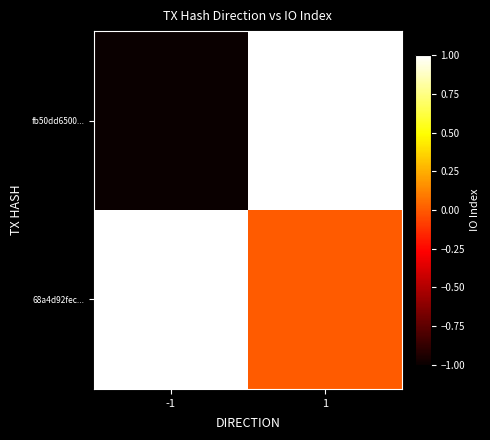

Rank the series at -1 from highest to lowest value.

68a4d92fec..., fb50dd6500...